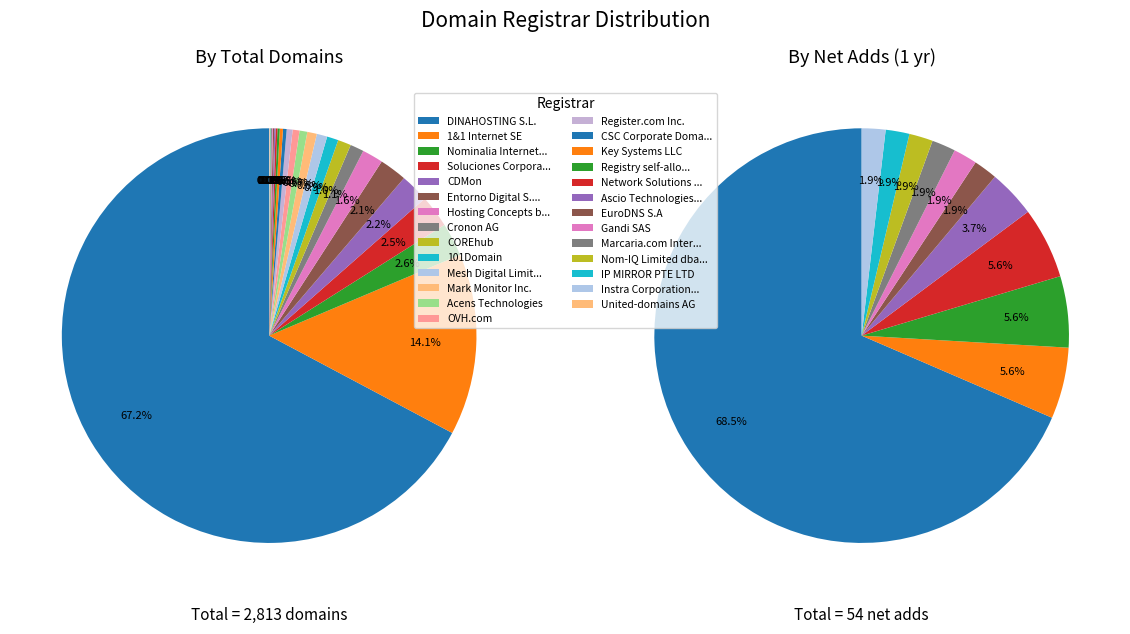

Does any single category account for the majority?

Yes